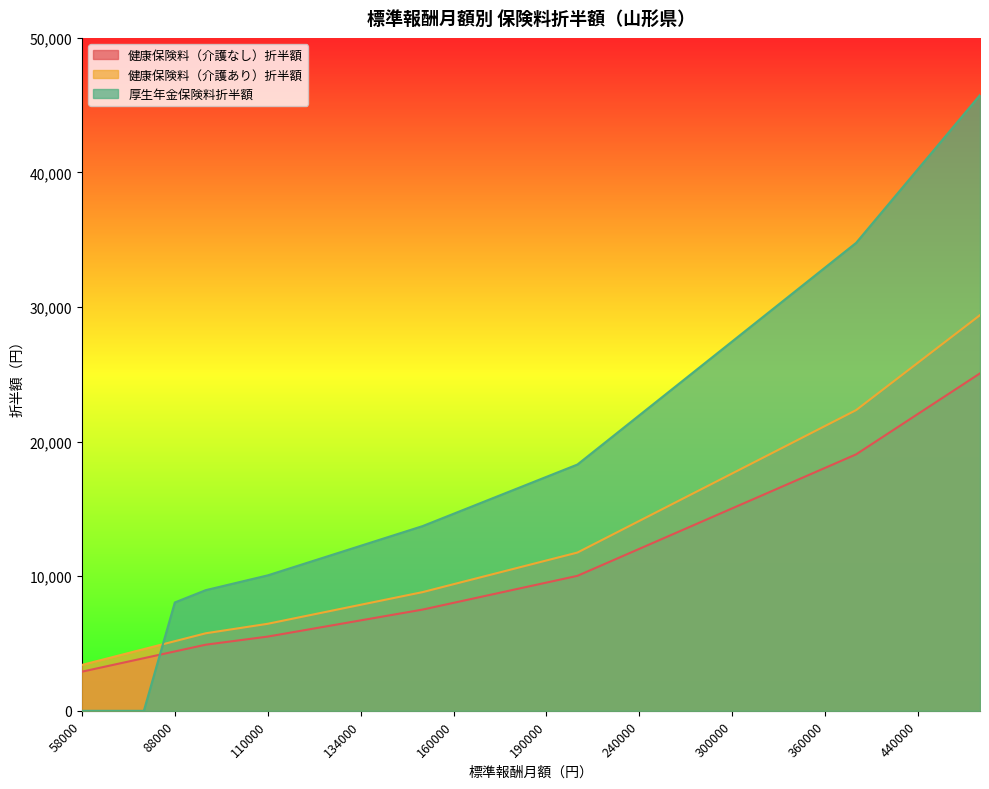

Reading left to right, extract all data points from this chart.

健康保険料（介護なし）折半額: 2908.7	3410.2	3911.7	4413.2	4914.7	5215.6	5516.5	5917.7	6318.9	6720.1	7121.3	7522.5	8024.0	8525.5	9027.0	9528.5	10030.0	11033.0	12036.0	13039.0	14042.0	15045.0	16048.0	17051.0	18054.0	19057.0	20561.5	22066.0	23570.5	25075.0
健康保険料（介護あり）折半額: 3410.4	3998.4	4586.4	5174.4	5762.4	6115.2	6468.0	6938.4	7408.8	7879.2	8349.6	8820.0	9408.0	9996.0	10584.0	11172.0	11760.0	12936.0	14112.0	15288.0	16464.0	17640.0	18816.0	19992.0	21168.0	22344.0	24108.0	25872.0	27636.0	29400.0
厚生年金保険料折半額: 0.0	0.0	0.0	8052.0	8967.0	9516.0	10065.0	10797.0	11529.0	12261.0	12993.0	13725.0	14640.0	15555.0	16470.0	17385.0	18300.0	20130.0	21960.0	23790.0	25620.0	27450.0	29280.0	31110.0	32940.0	34770.0	37515.0	40260.0	43005.0	45750.0